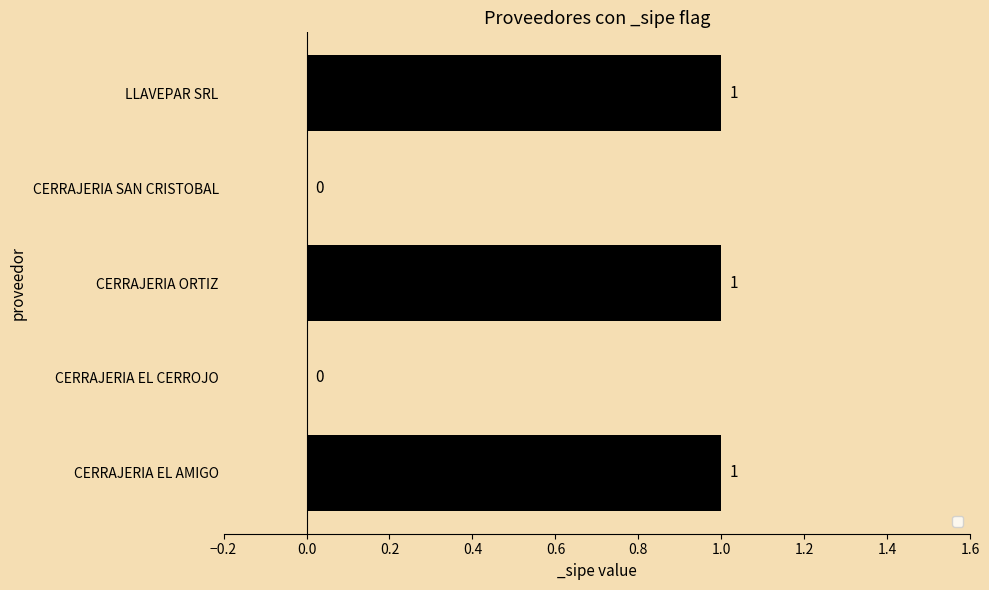

True or false: the data shows 1 at CERRAJERIA ORTIZ.

True